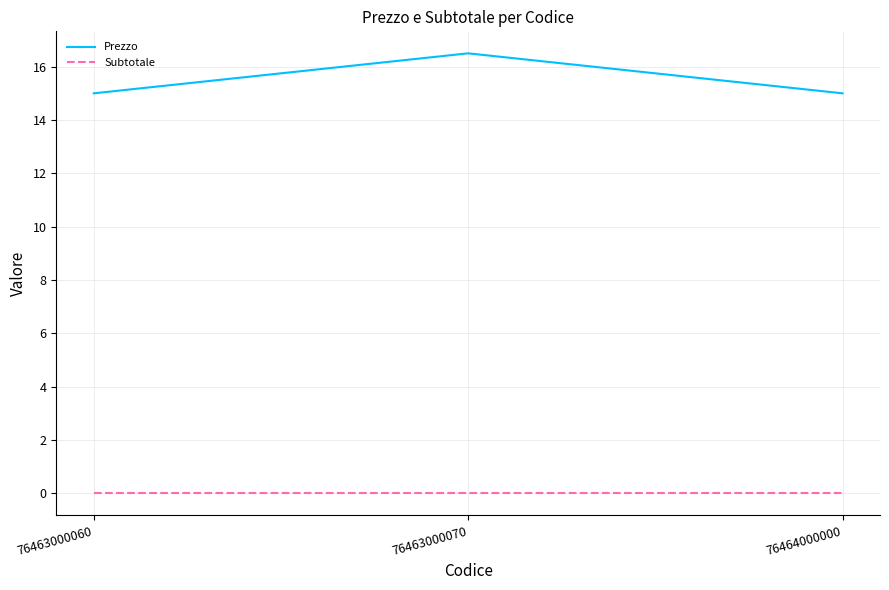

What is the sum of all Prezzo values?

46.5